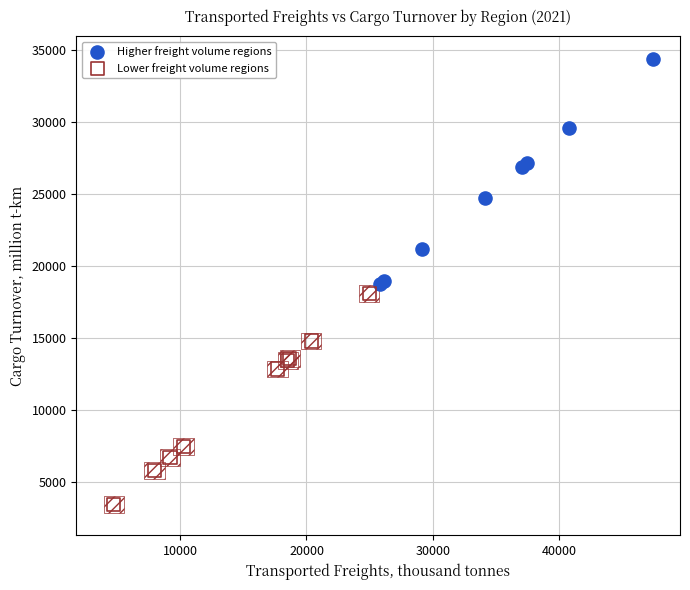

Which series reaches the minimum Y coordinate?

Lower freight volume regions